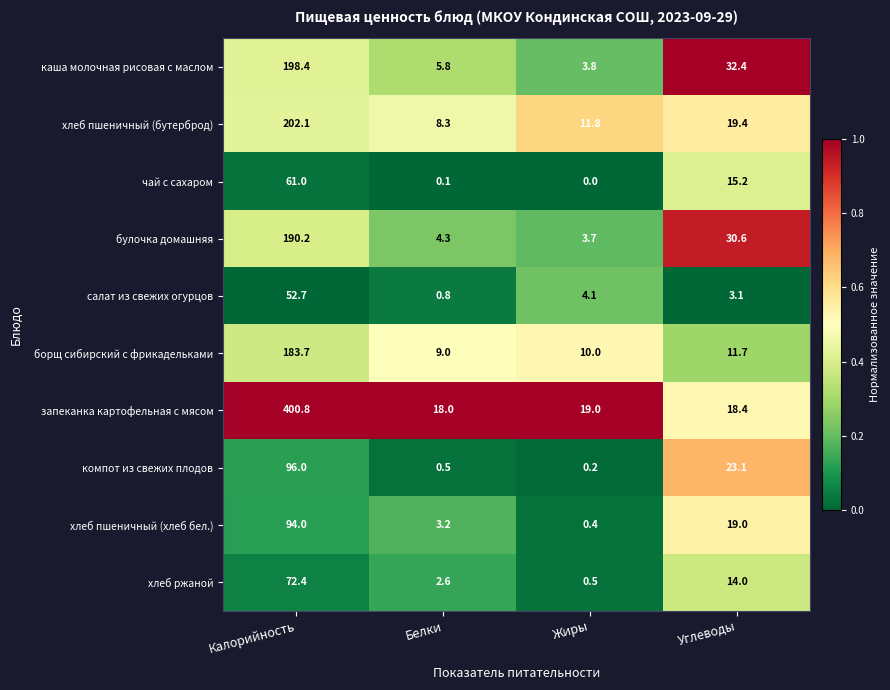

Where is салат из свежих огурцов nearest to the value 26?

Жиры